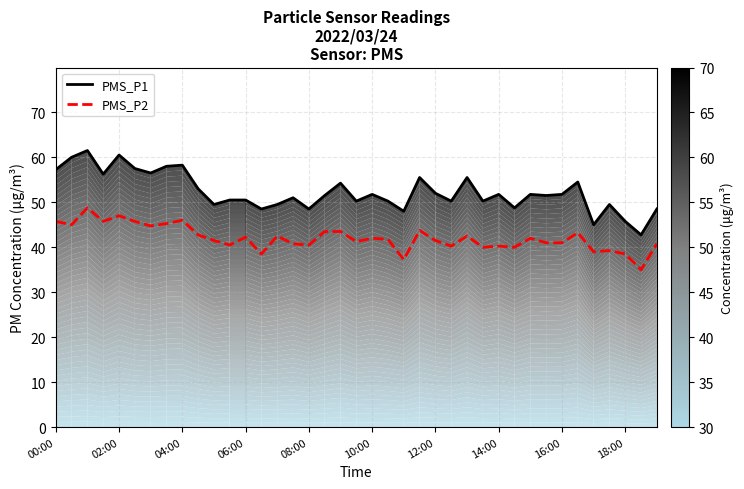

Rank the series by their average value, from highest to lowest.

PMS_P1, PMS_P2